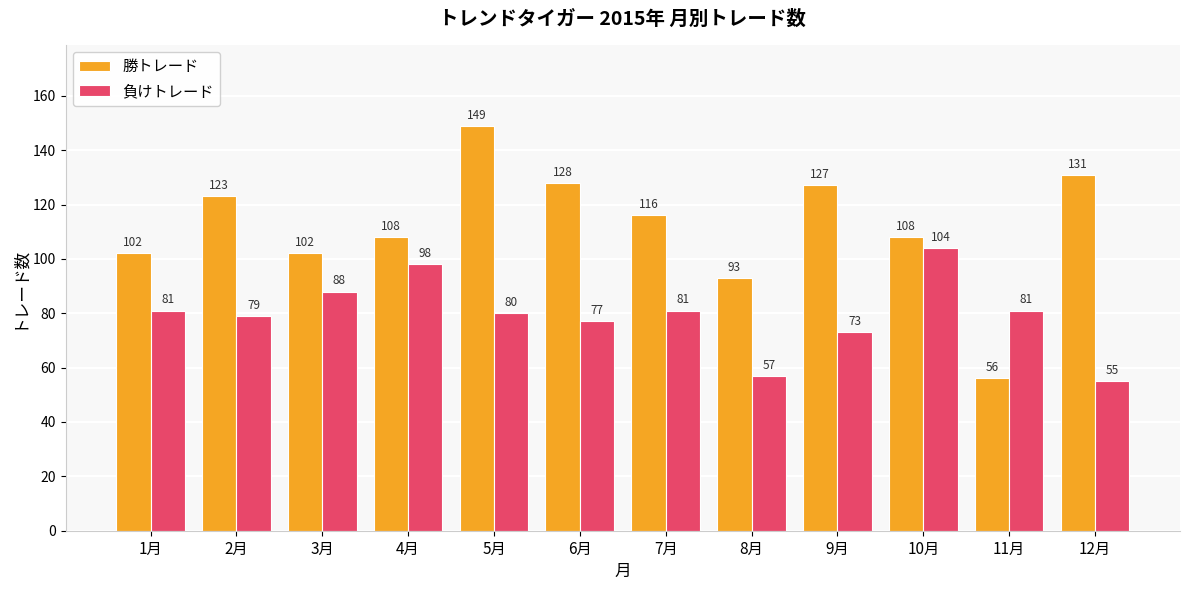

How many groups of bars are there?

12